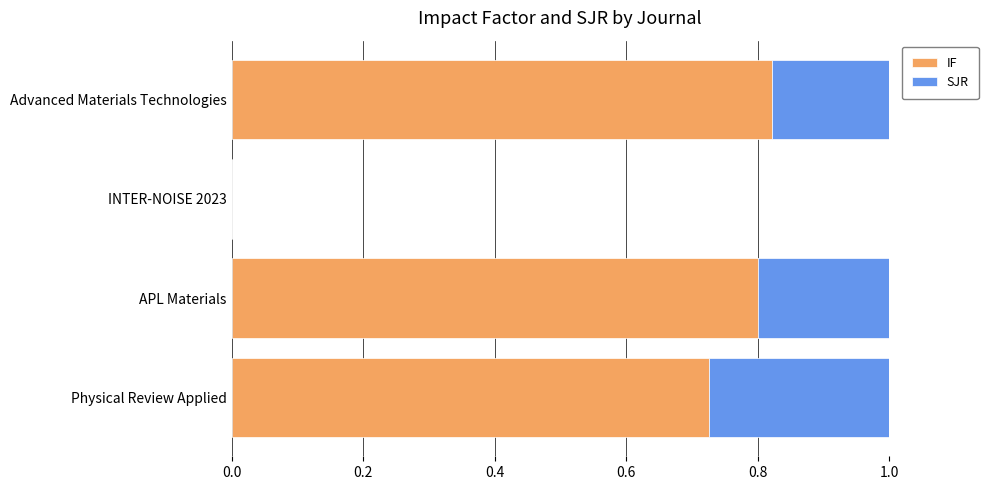

What is the total value across all series at APL Materials?

1.0